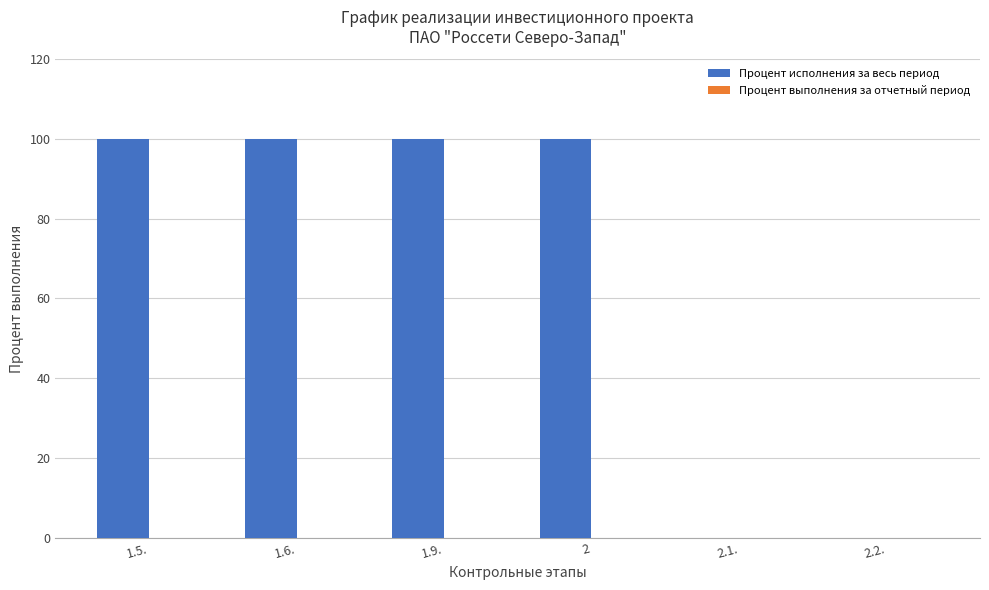

Which has a higher value, 1.9. or 2.2.?

1.9.